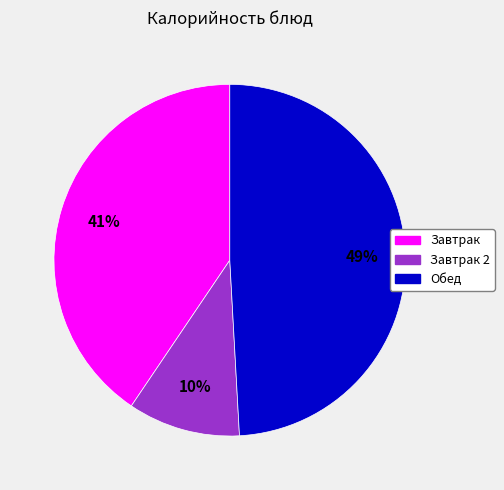

To the nearest percent, what is the average slice percentage?

33%